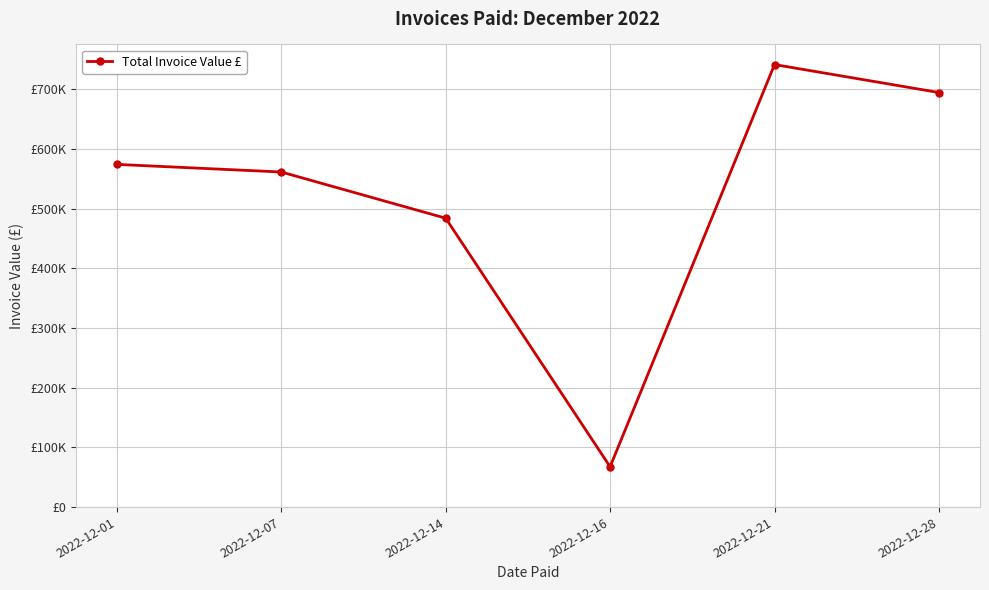

What is the change in value from 2022-12-01 to 2022-12-16?

-506416.5